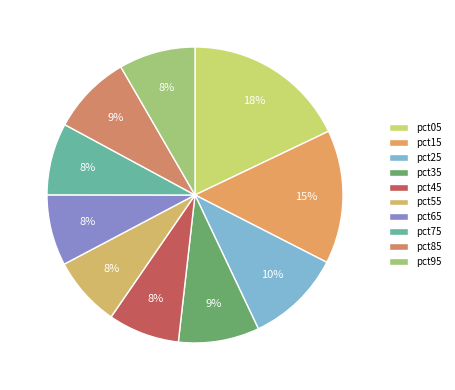

Which slice is the largest?

pct05